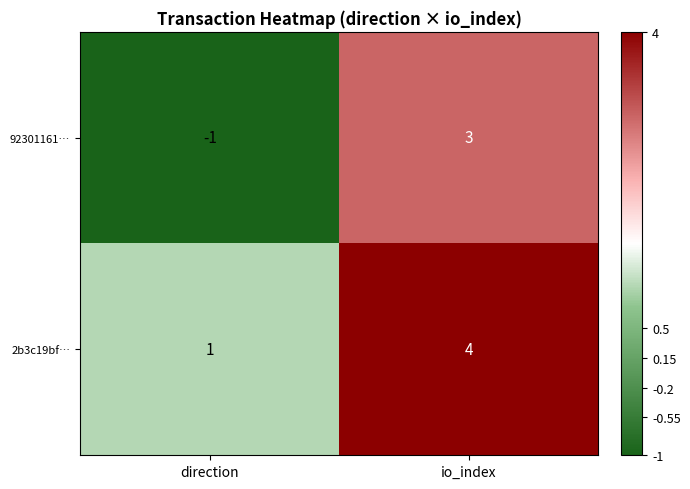

Reading left to right, what are all the values shown in this chart?

92301161…: -1	3
2b3c19bf…: 1	4